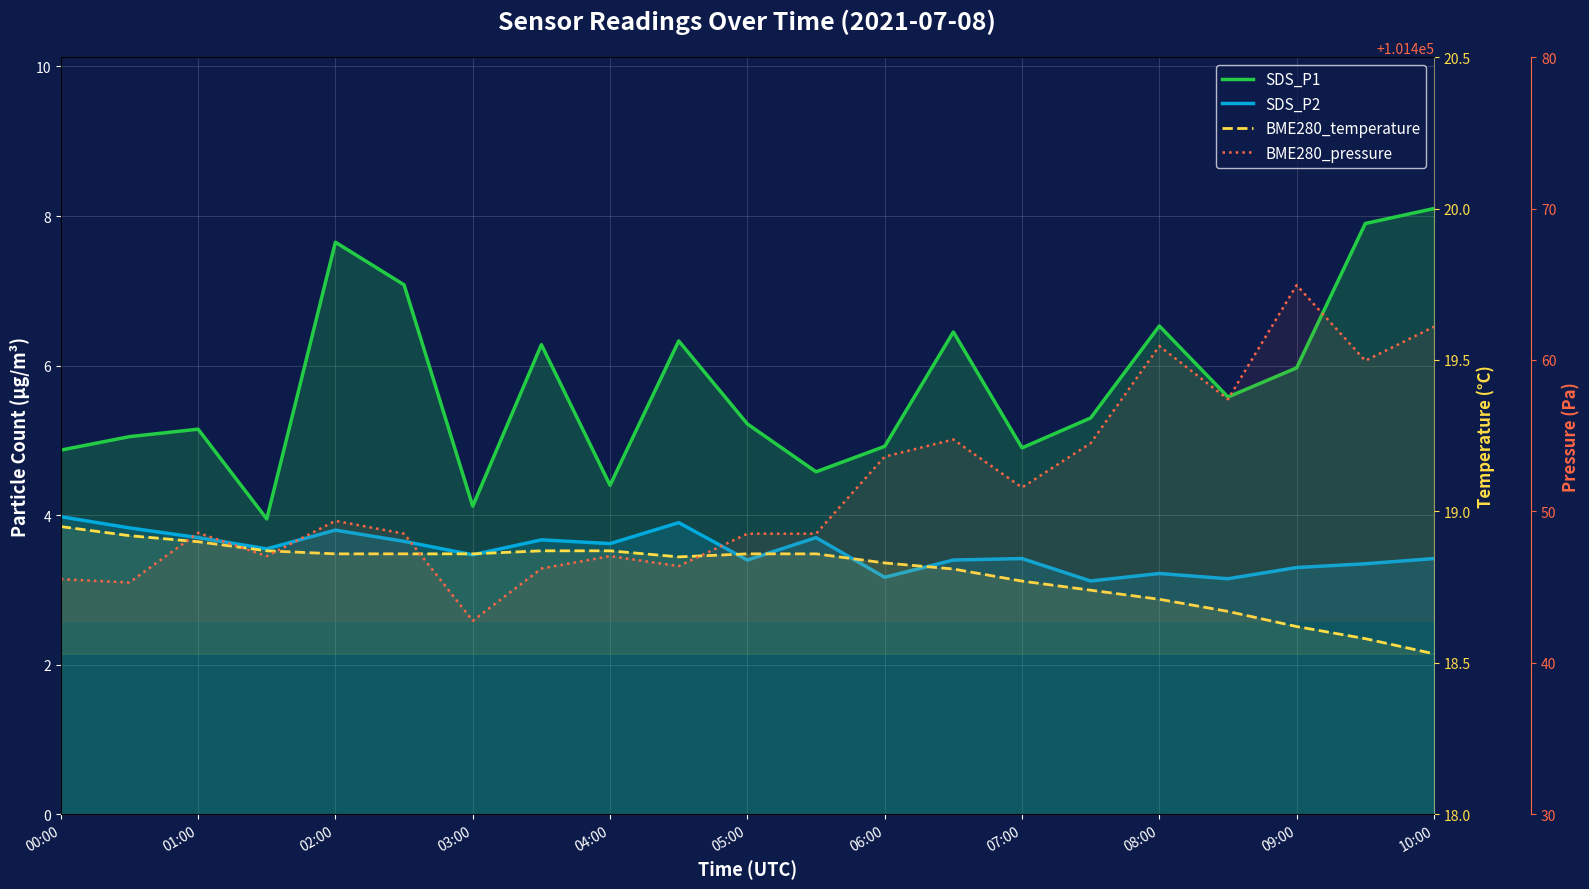

At 09:00, list the series in order from largest to smallest.

BME280_pressure, BME280_temperature, SDS_P1, SDS_P2